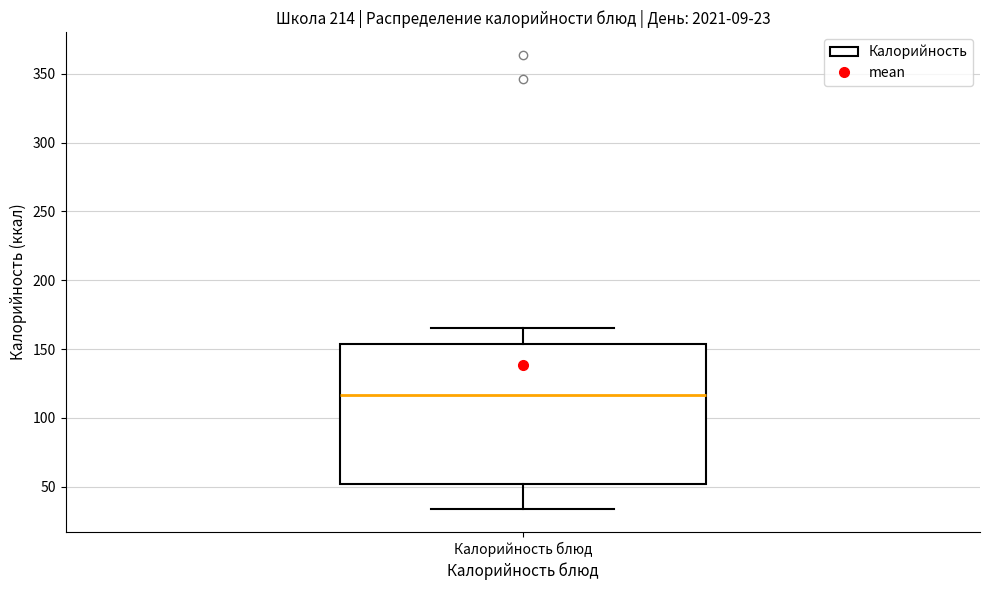

Transcribe this box plot: give where the median line is, the range the box spans, and where the two whiskers end, as read against the y-axis. The values are not printed on the chart, so give them approximately, as read against the axis.

median 115, box 50 to 155, whiskers 35 to 165